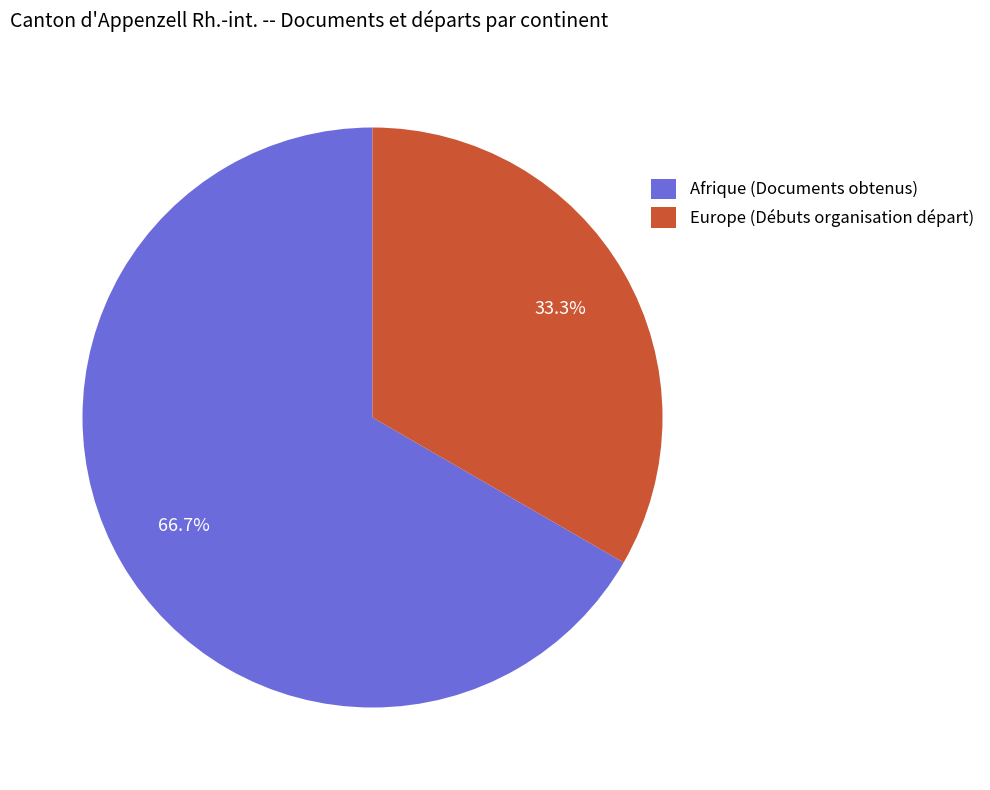

Which category has the biggest portion of the pie?

Afrique (Documents obtenus)